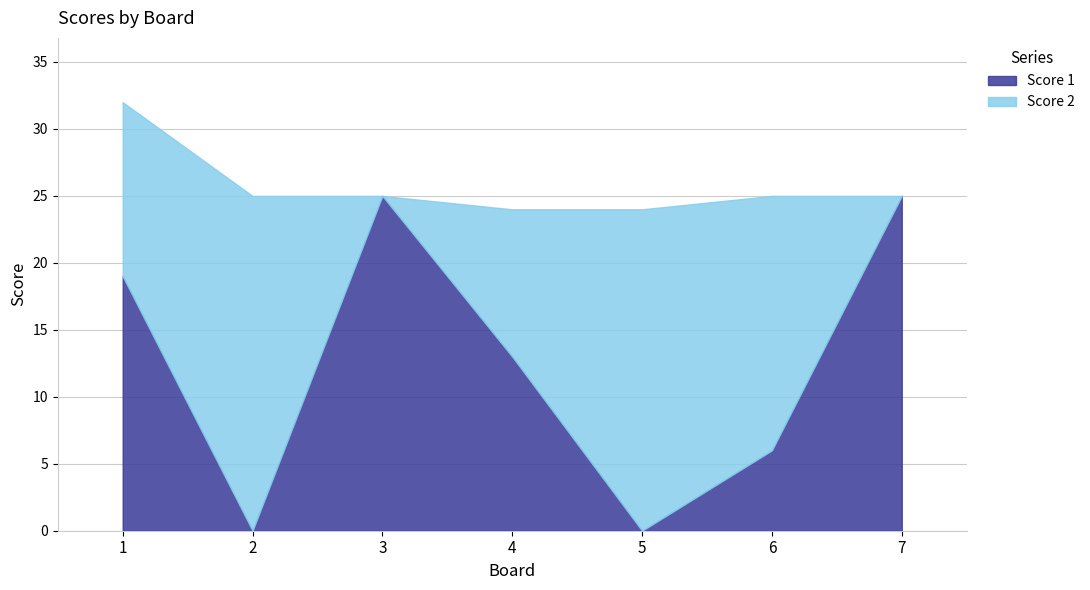

Rank the series by their average value, from lowest to highest.

Score 1, Score 2